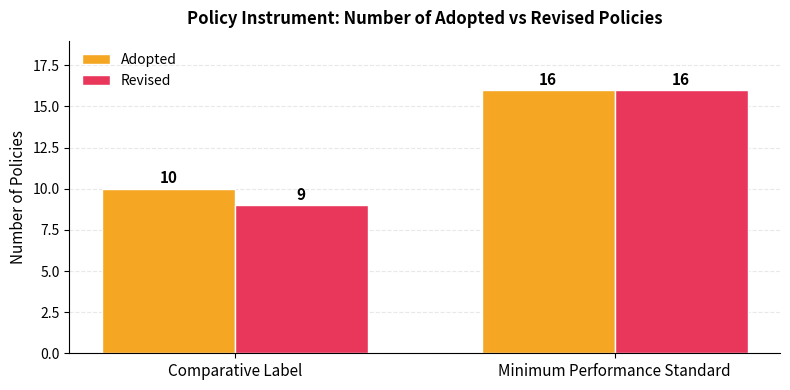

At how many categories does at least one series exceed 11?

1